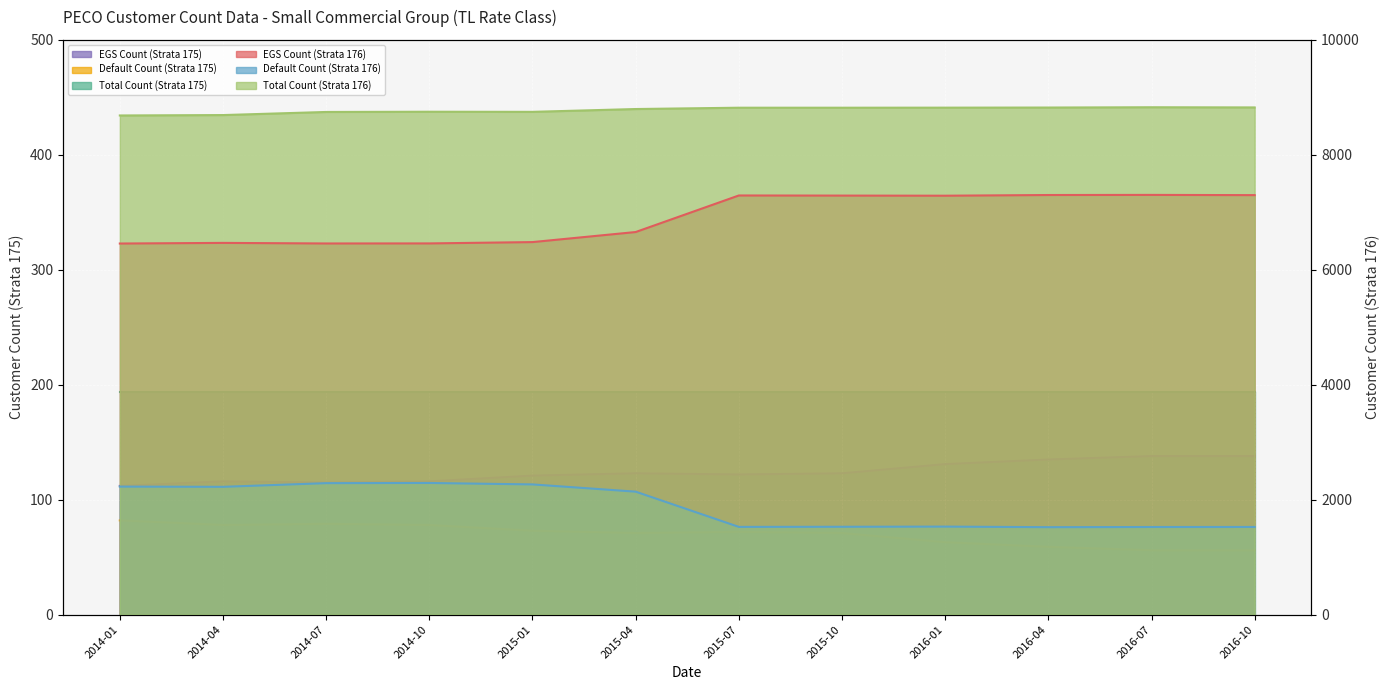

How many interior local peaks does the Default Count (Strata 175) series have?

2